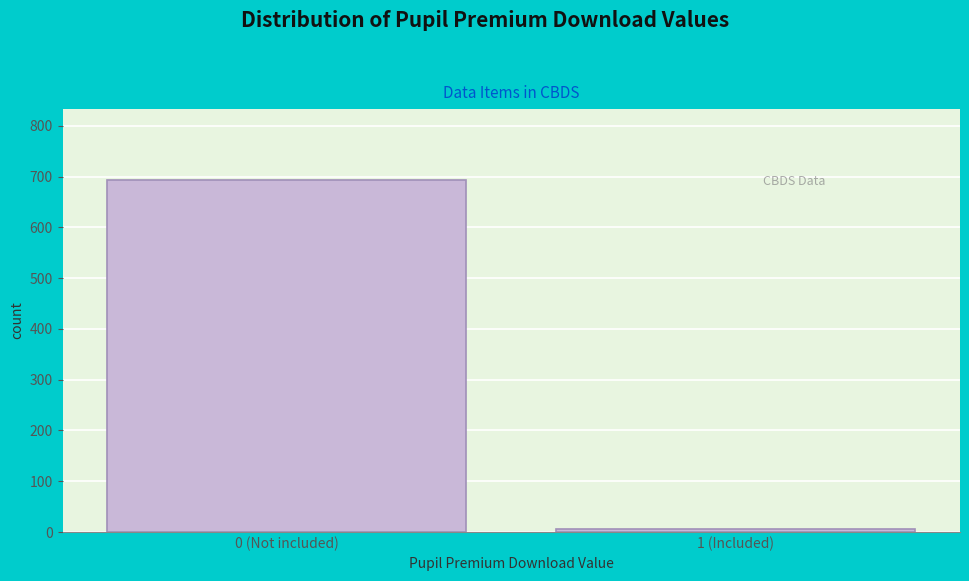

Reading right to left, list all the values displayed in this chart.

5	694